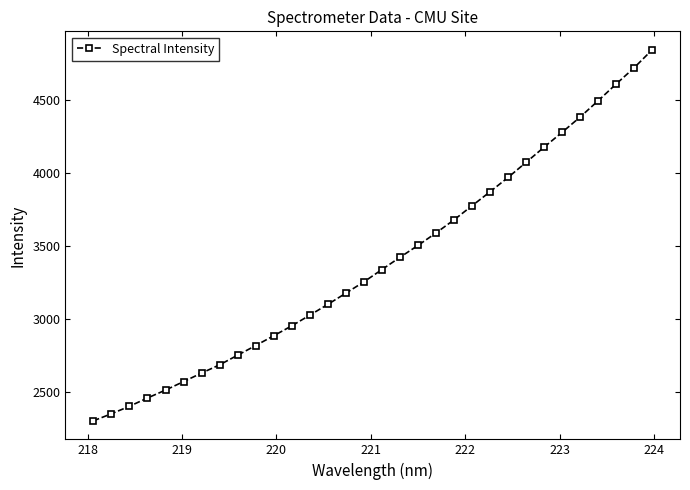

What is the sum of all values?

108609.7